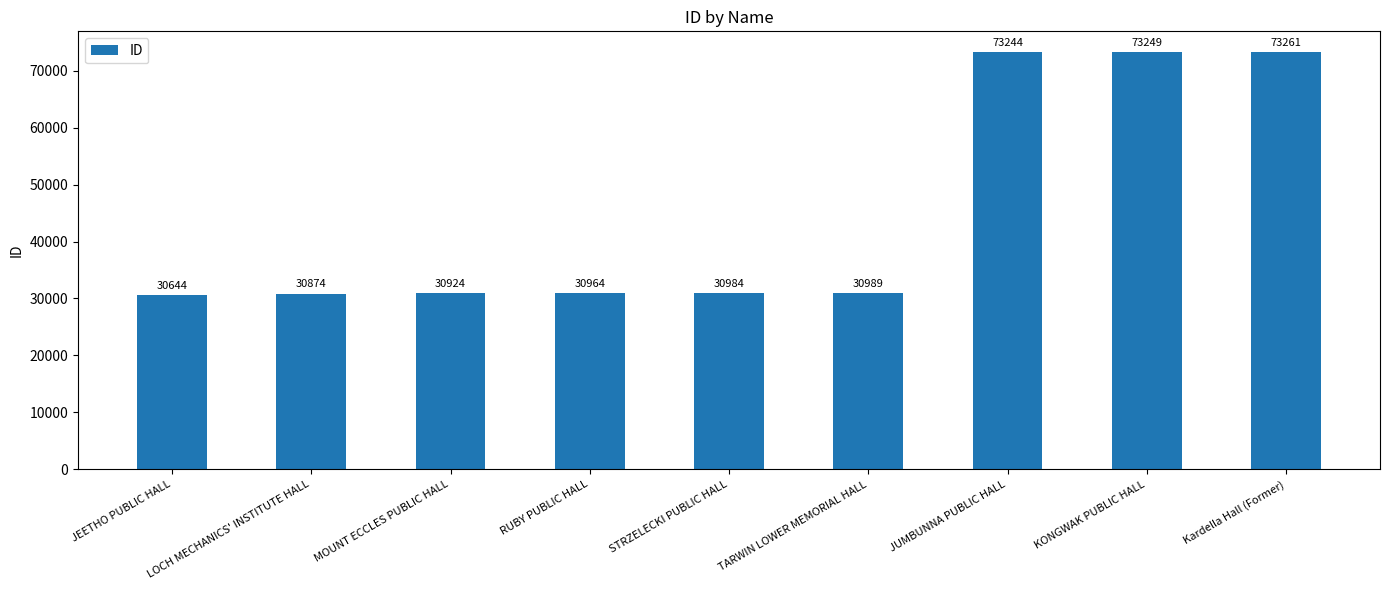

Is it true that the value at TARWIN LOWER MEMORIAL HALL is 45247?

False